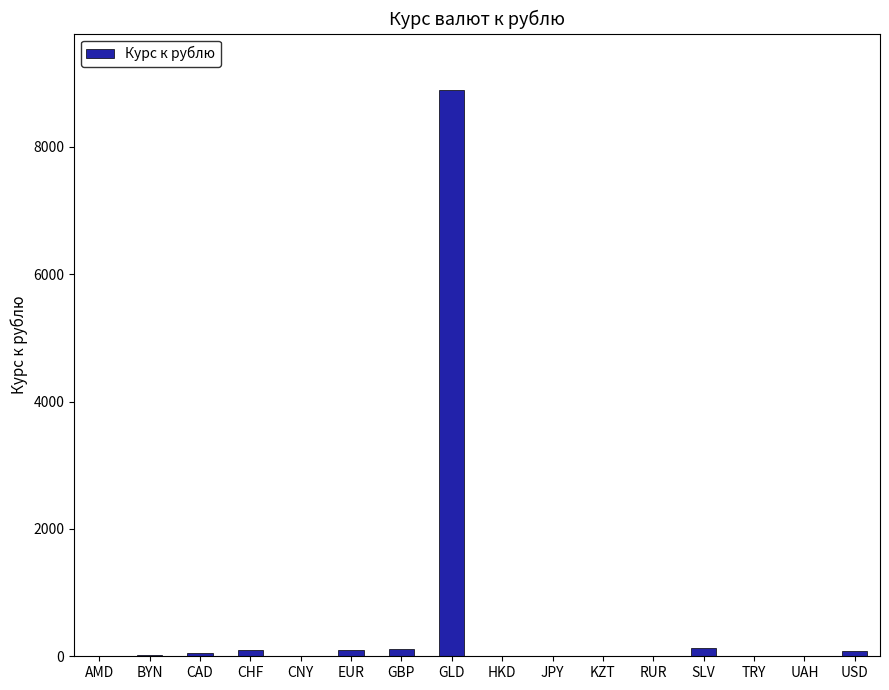

What is the average value?

594.7